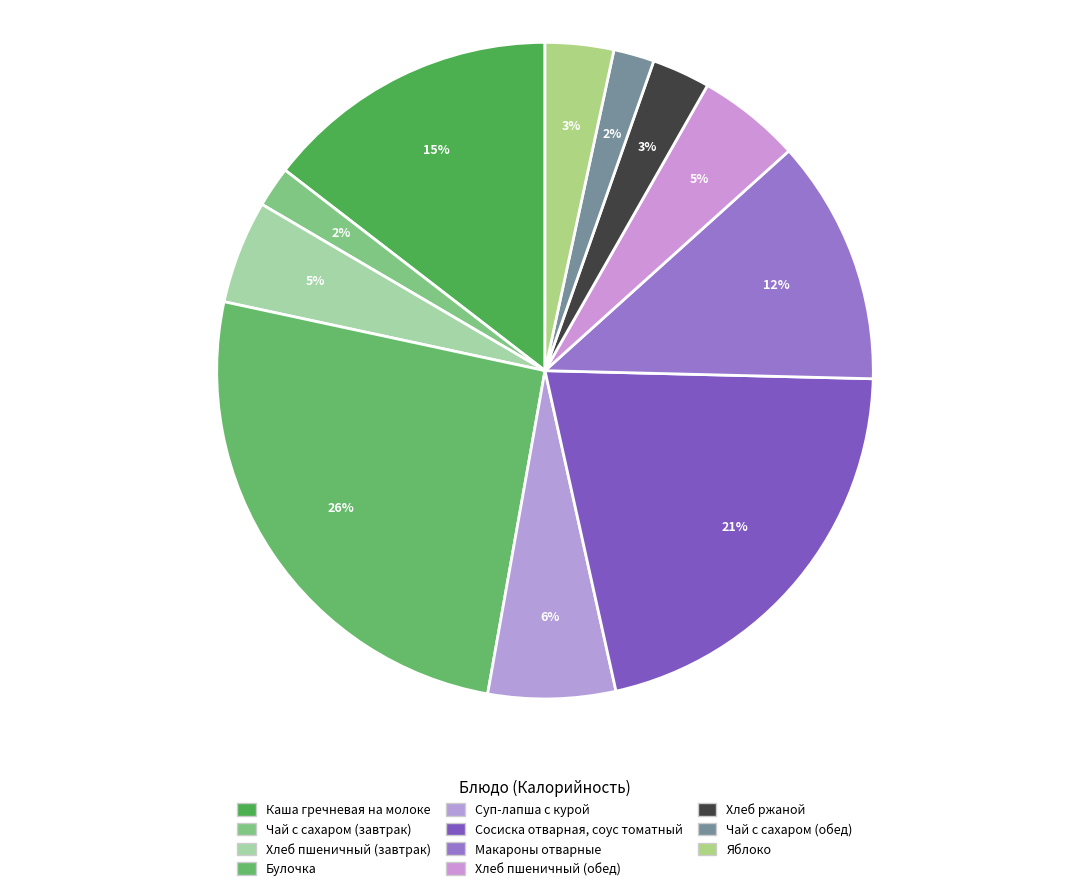

How many slices are in this pie chart?

11